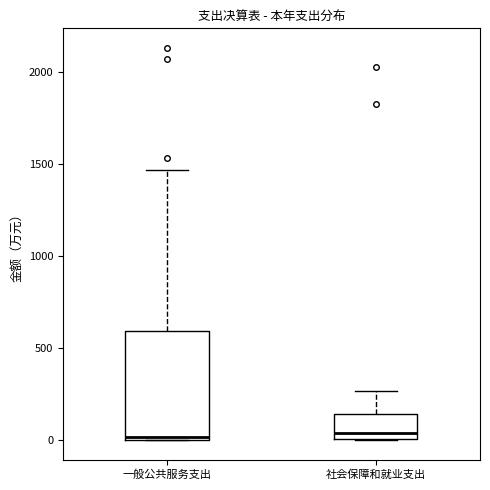

Reading left to right, read every box against the y-axis: the position of its median line, the range the box covers, and the ends of its whiskers. The values are not printed on the chart, so give them approximately, as read against the axis.

一般公共服务支出: median 0 (just above the box's lower edge), box 0 to 600, whiskers 0 to 1450
社会保障和就业支出: median 50, box 0 to 150, whiskers 0 to 250